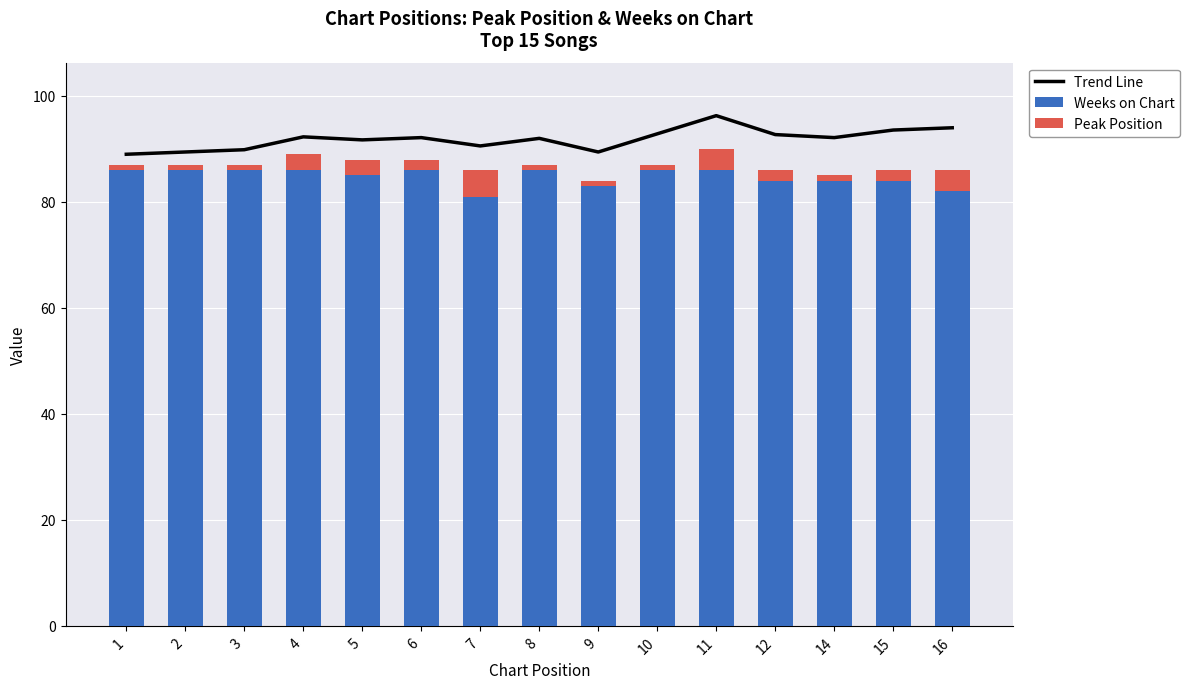

What is the difference between the highest and lowest values at 15?

91.6